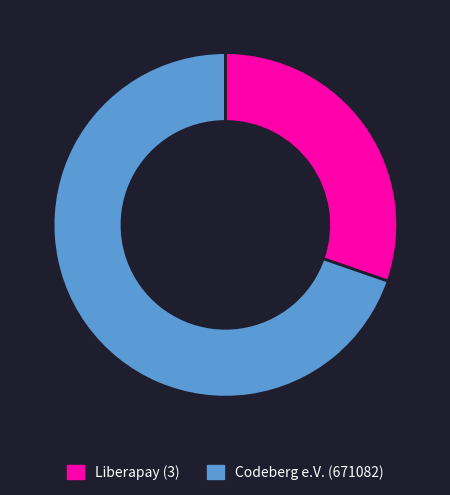

Combined, do Codeberg e.V. (671082) and Liberapay (3) account for over 50%?

Yes